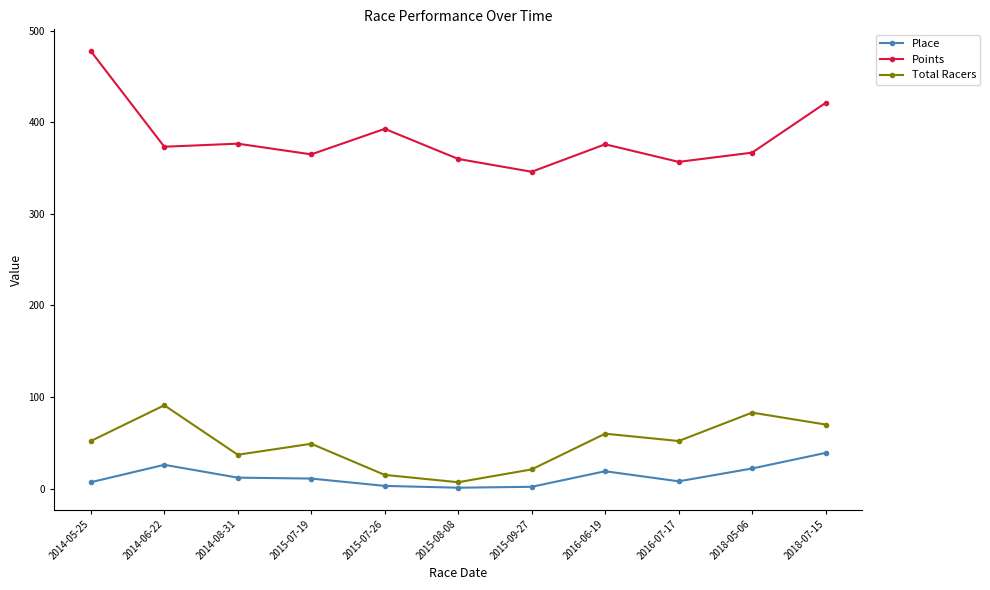

True or false: Total Racers and Place cross at least once.

False